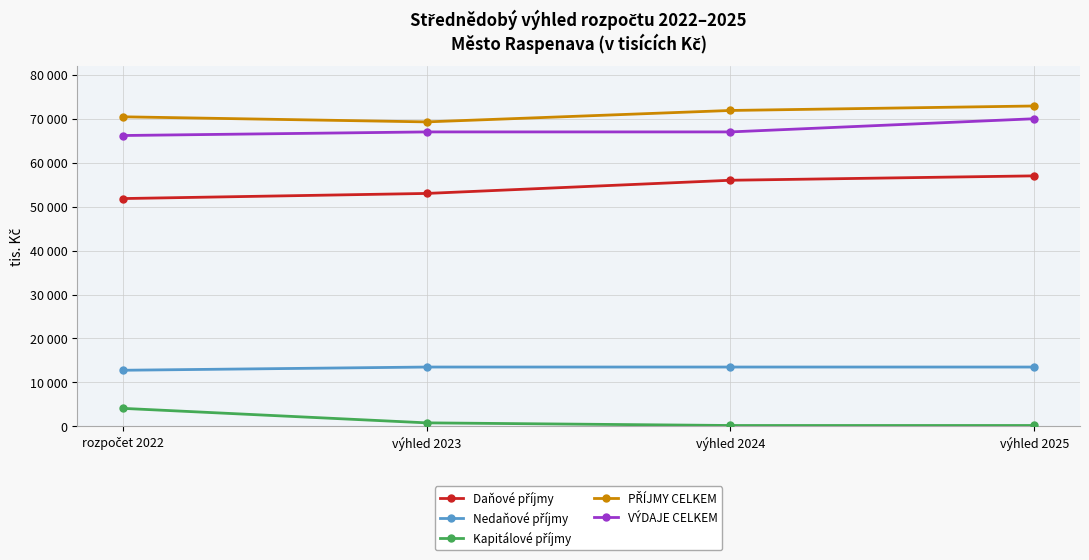

Which series has the largest total across all categories?

PŘÍJMY CELKEM